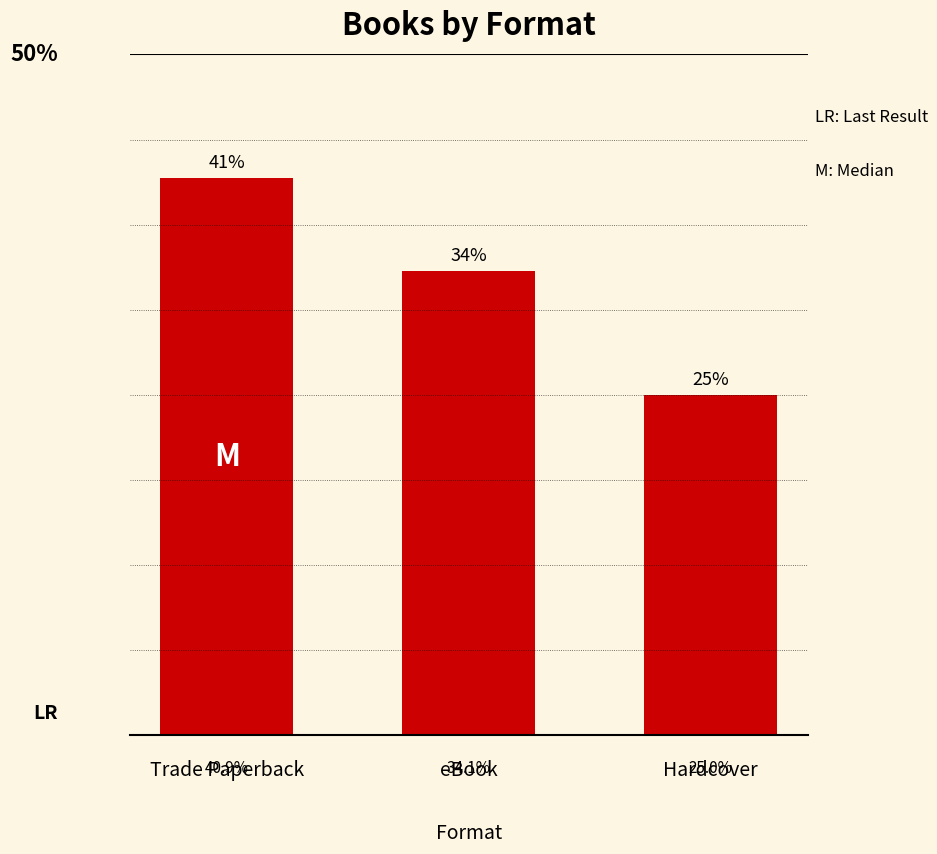

Rank the categories by value from lowest to highest.

Hardcover, eBook, Trade Paperback